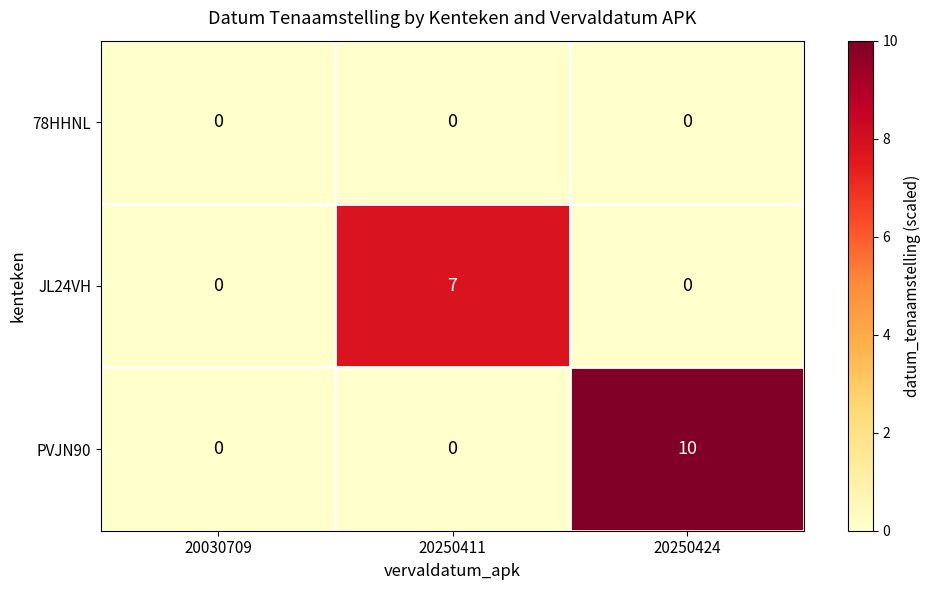

What is the total value across all series at 20250424?

10